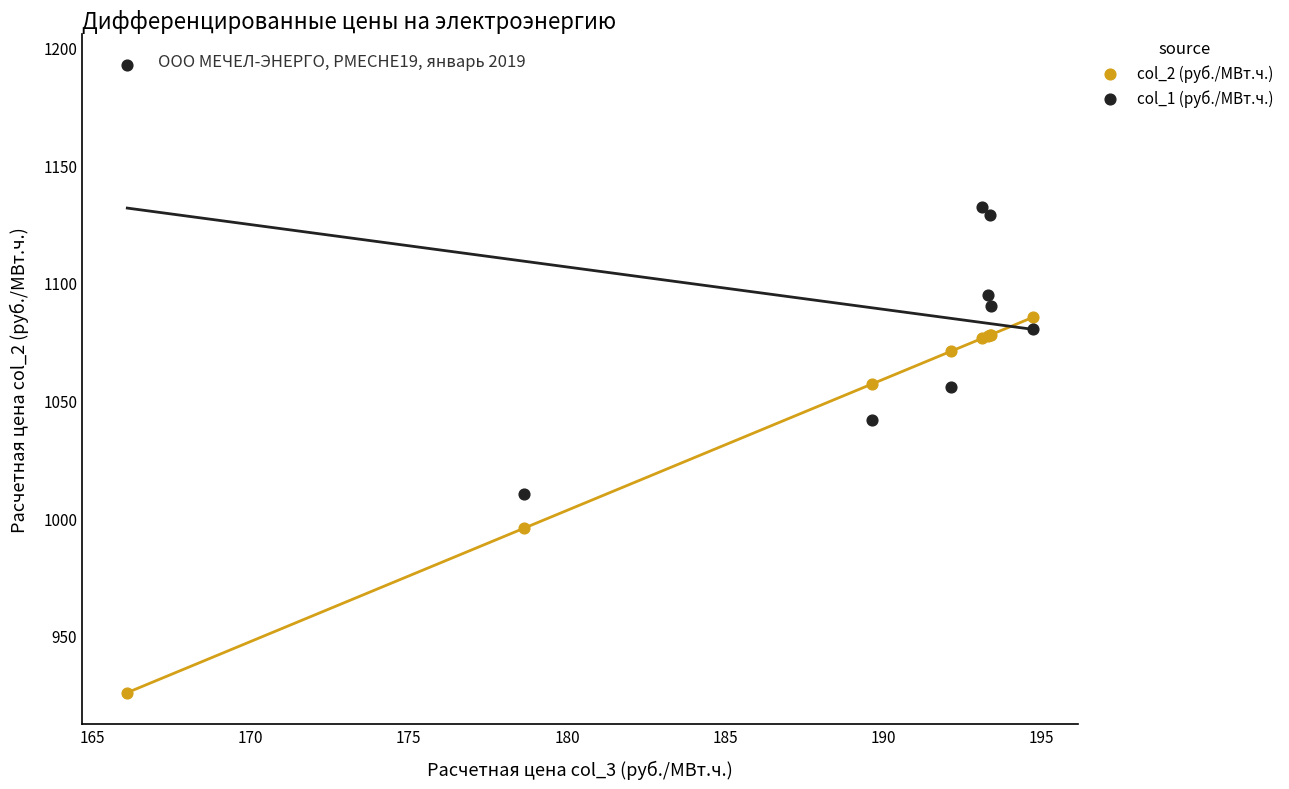

In the col_2 (руб./МВт.ч.) series, what Y value is closest to 1005?

995.8